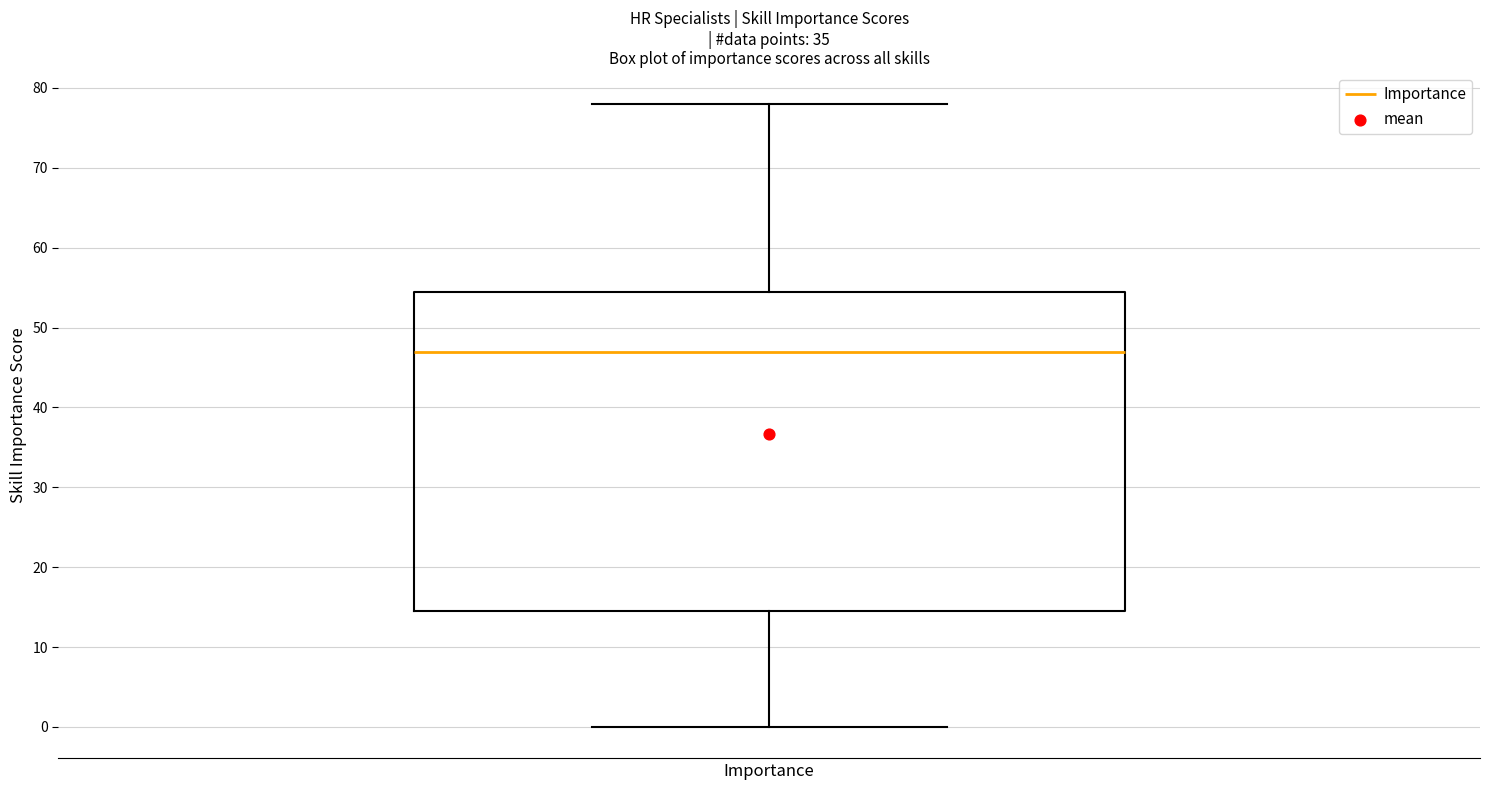

Read this box plot against the y-axis: the position of the median line, the range covered by the box, and the ends of both whiskers. The values are not printed on the chart, so give them approximately, as read against the axis.

median 47, box 15 to 55, whiskers 0 to 78